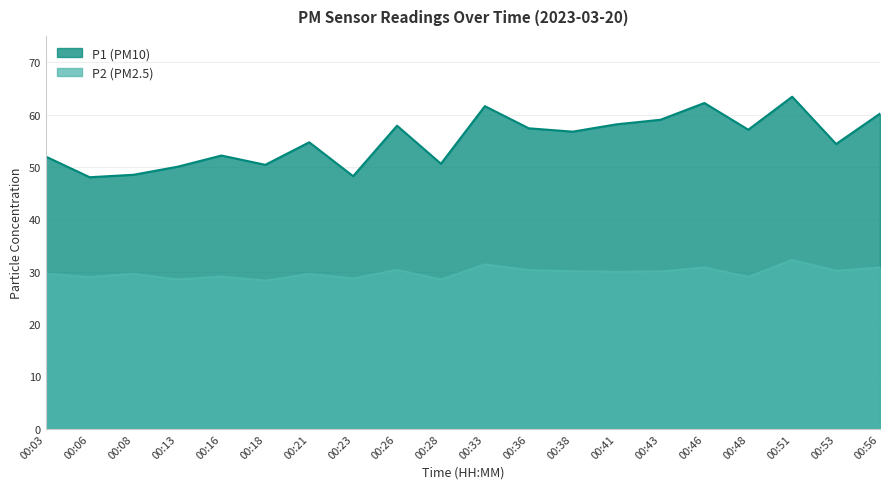

Which series changed the most between 00:13 and 00:51?

P1